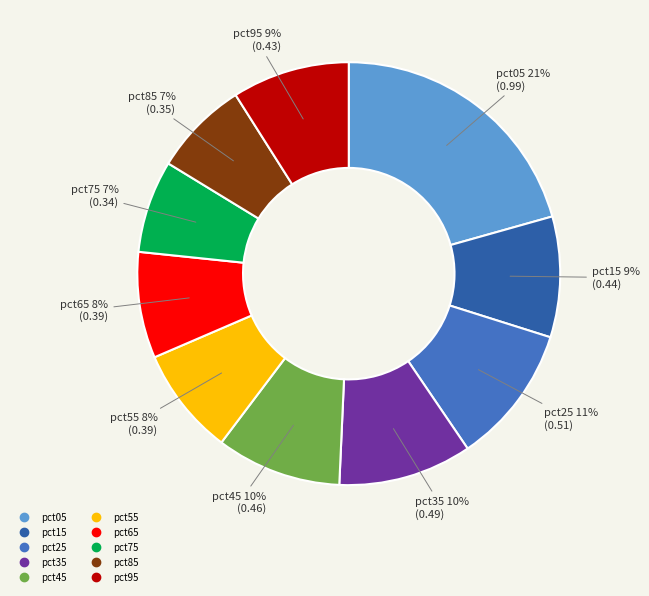

To the nearest percent, what portion does pct85 represent?

7%